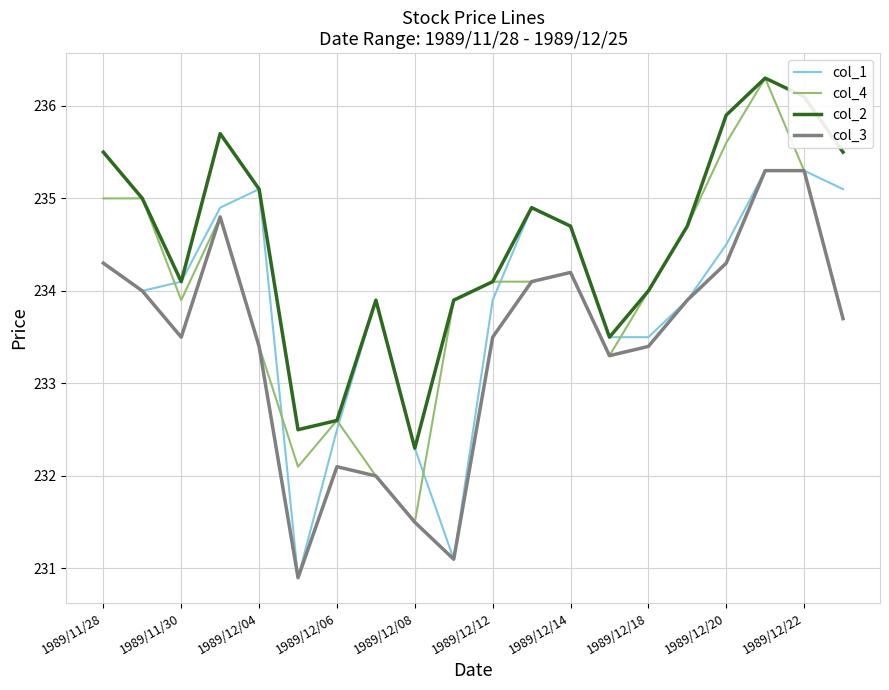

Which series has the largest total across all categories?

col_2